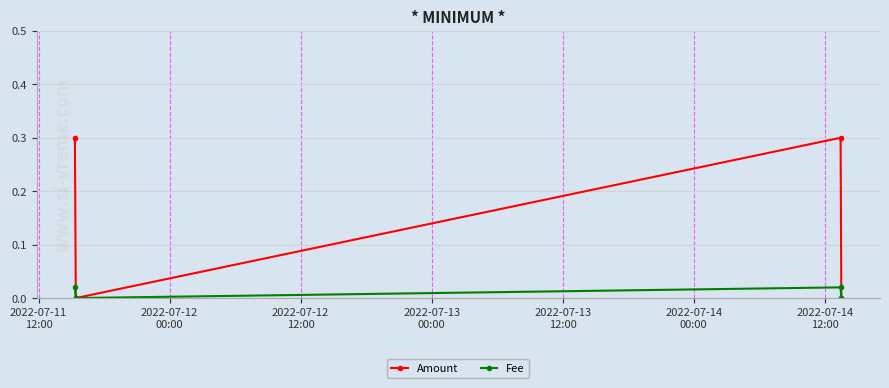

Which series has the widest spread of values?

Amount